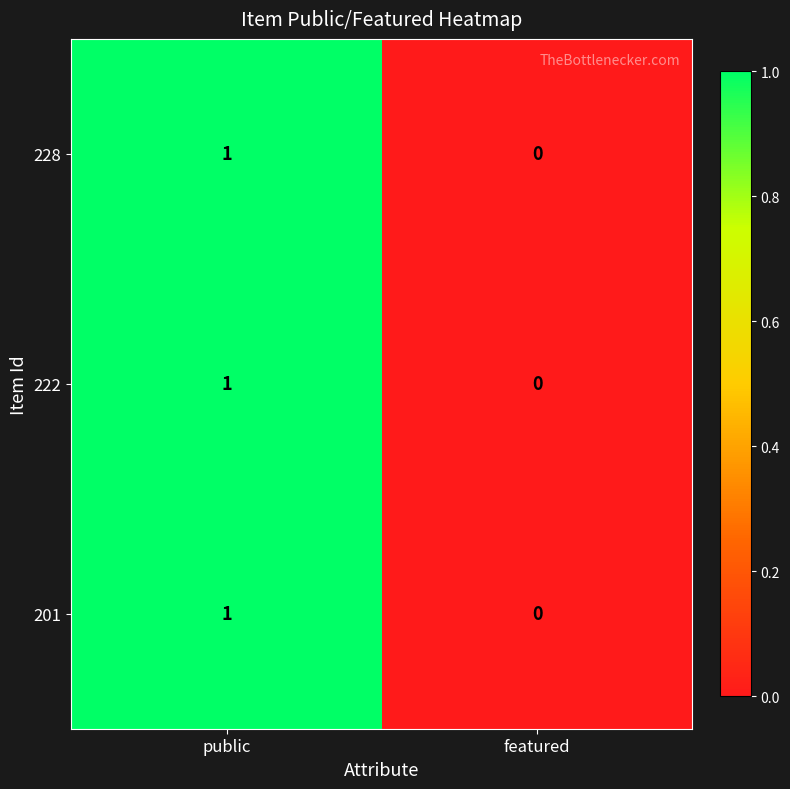

What is the total value across all series at public?

3